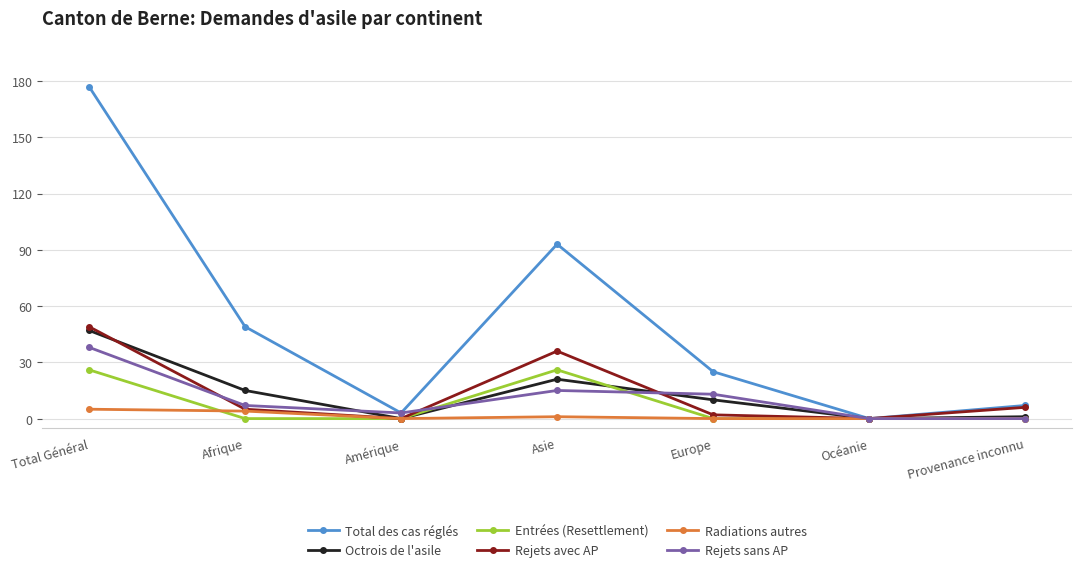

What is the difference between the maximum and minimum values in the Total des cas réglés series?

177